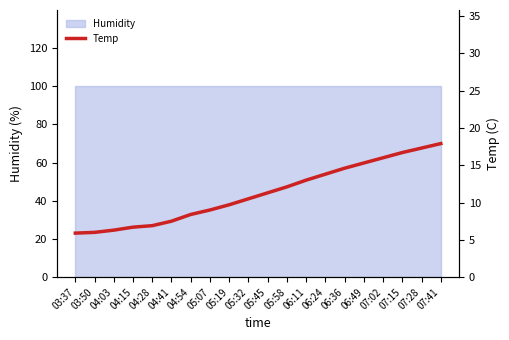

What is the label of the 15th point from the left?

06:36